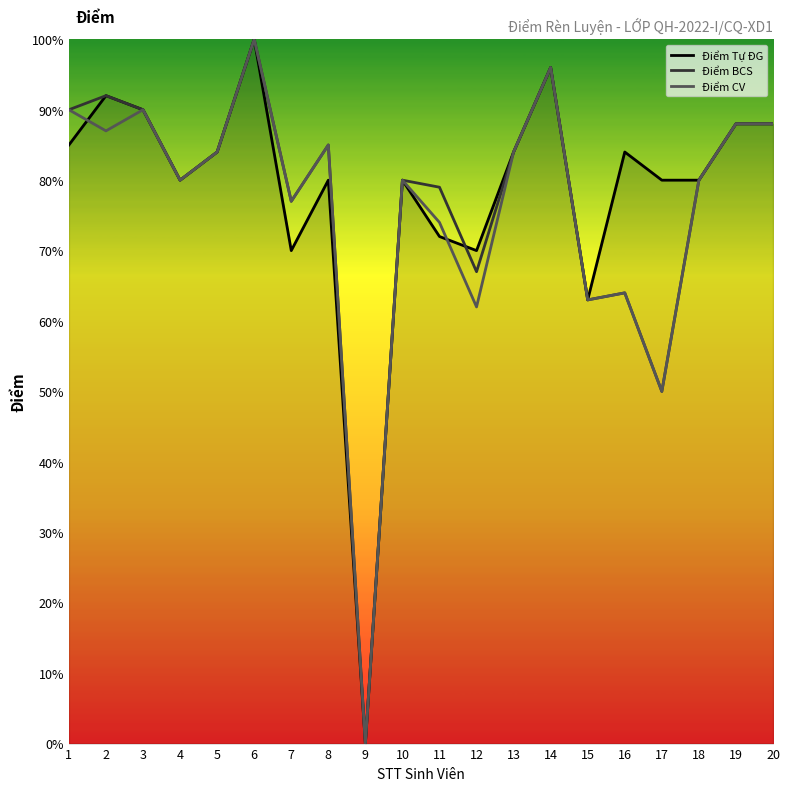

The Điểm CV series shows 80 at 18. True or false?

True